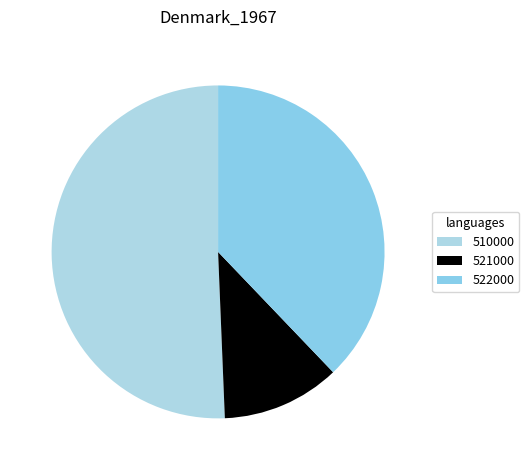

To the nearest percent, what is the difference between the 522000 and 510000 slice percentages?

13%